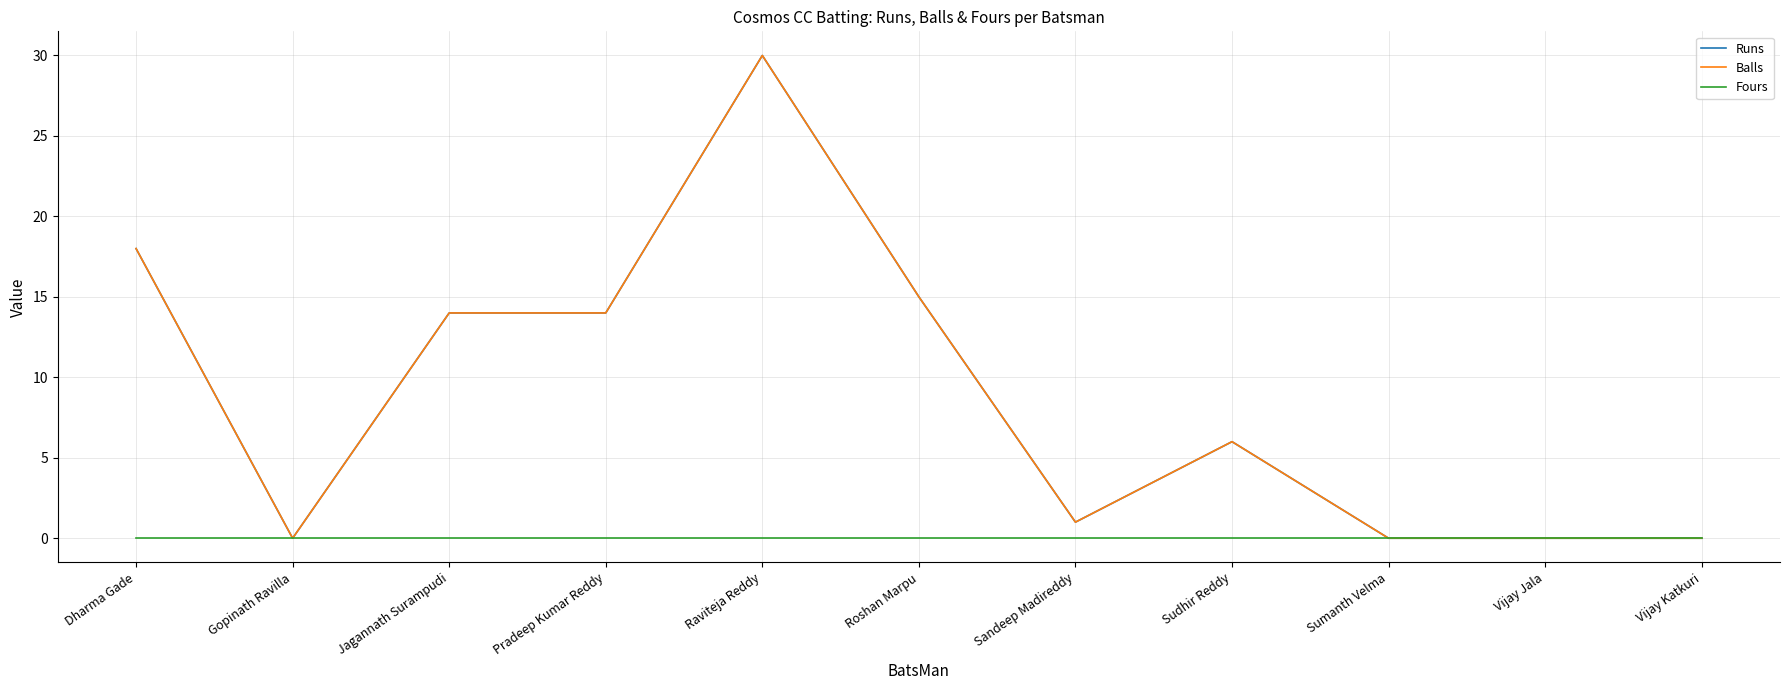

Reading left to right, transcribe all the data shown in this chart.

Runs: 18	0	14	14	30	15	1	6	0	0	0
Balls: 18	0	14	14	30	15	1	6	0	0	0
Fours: 0	0	0	0	0	0	0	0	0	0	0